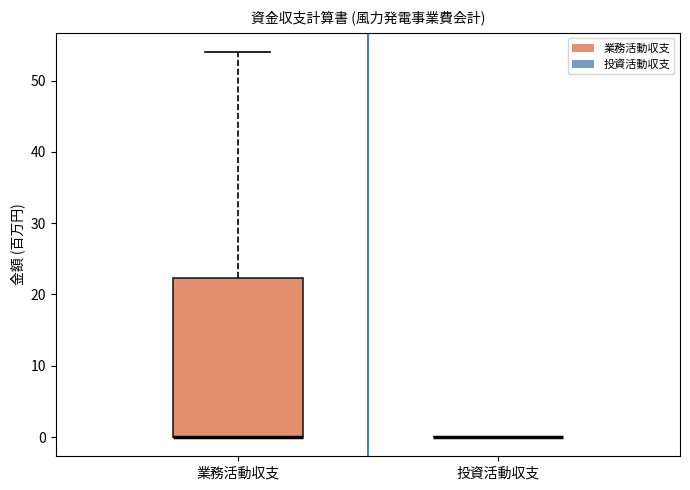

Where is the lower edge of the box for 業務活動収支 on the y-axis? The values are not printed on the chart, so give them approximately, as read against the axis.

0